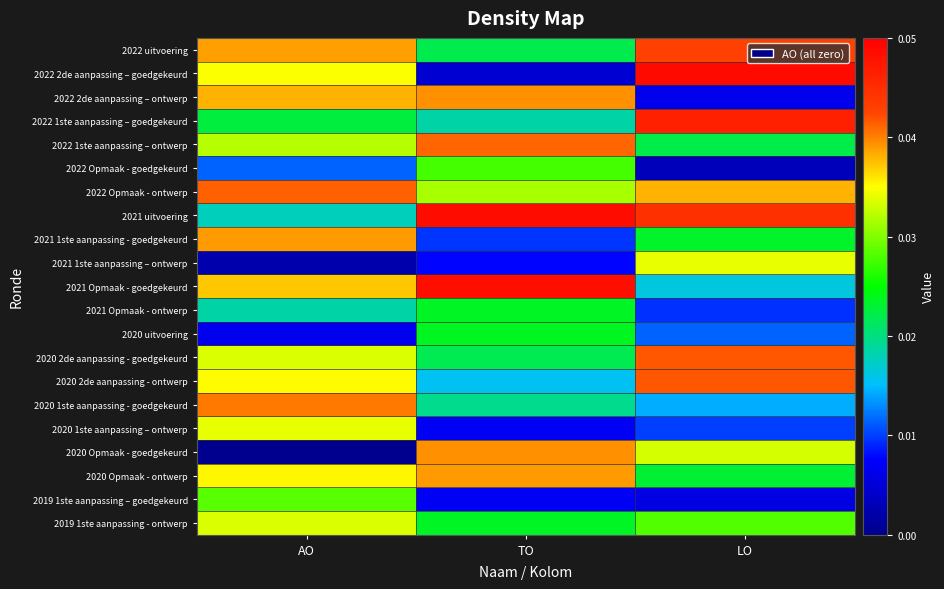

Which label corresponds to the smallest value in the chart?

AO